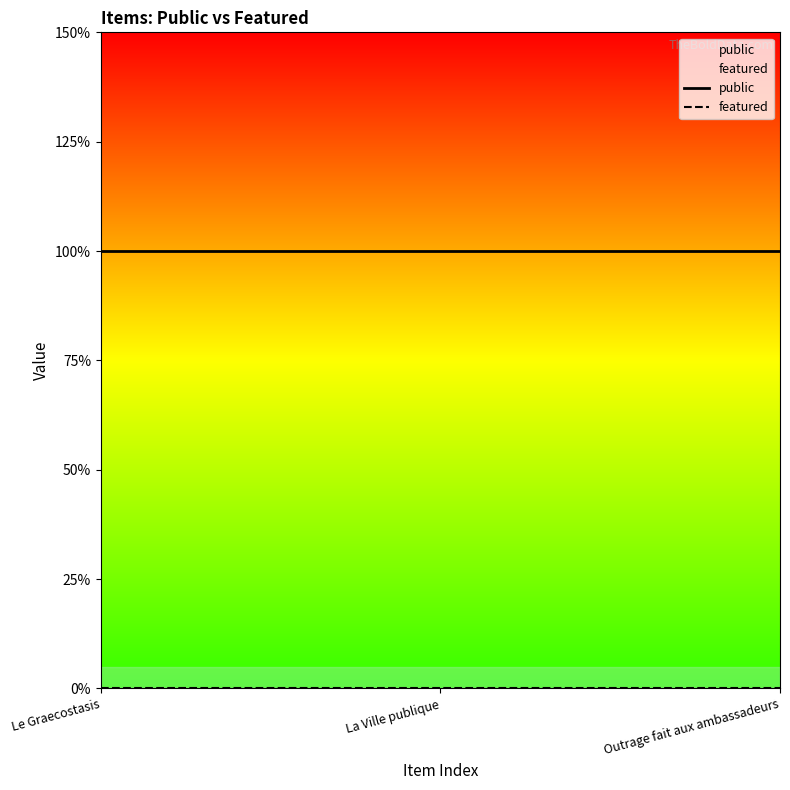

Which series changed the most between La Ville publique and Outrage fait aux ambassadeurs?

public